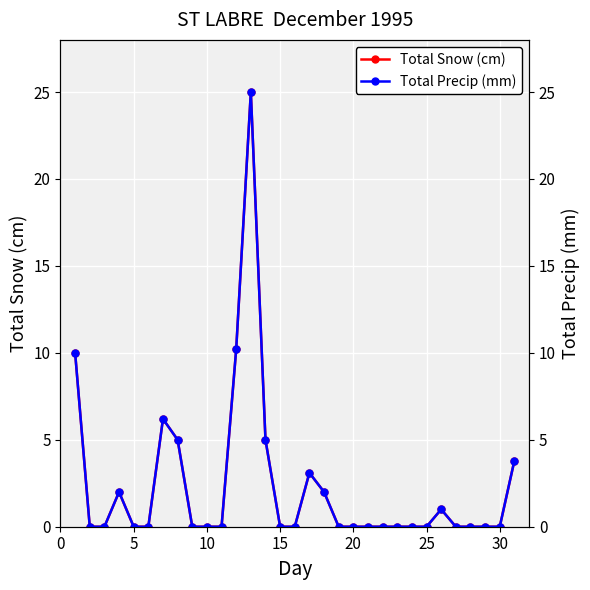

What is the difference between the maximum and minimum values in the Total Snow (cm) series?

25.0